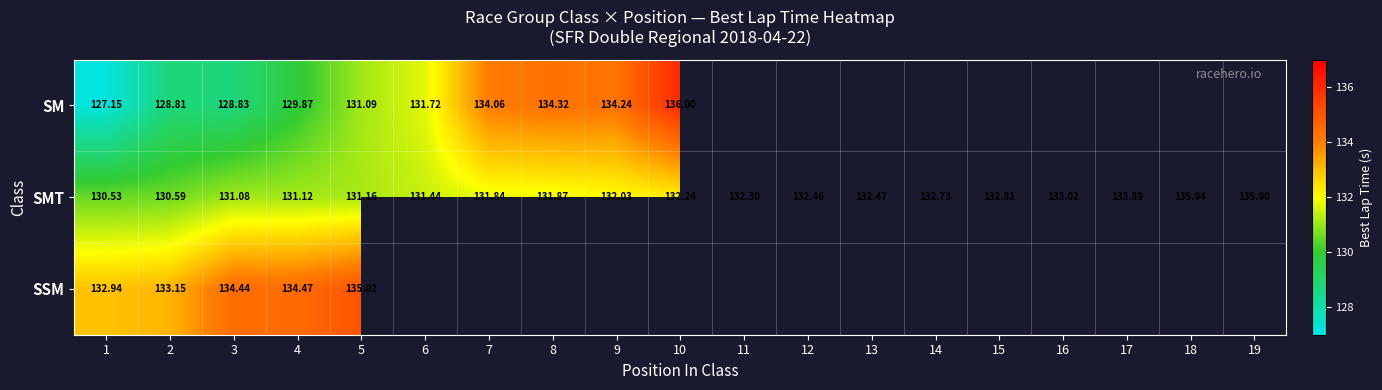

Rank the series at 1 from highest to lowest value.

SSM, SMT, SM